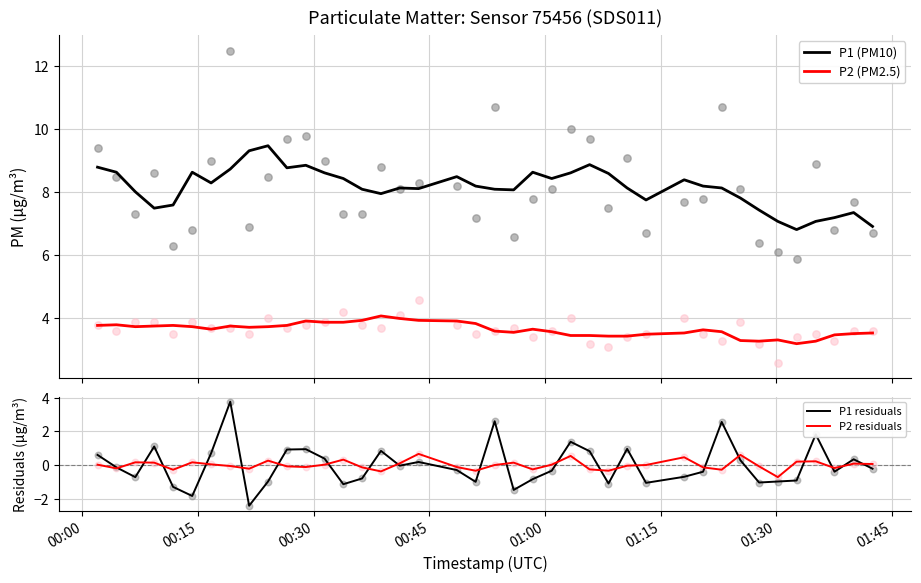

What is the maximum value for P2 residuals?

0.7